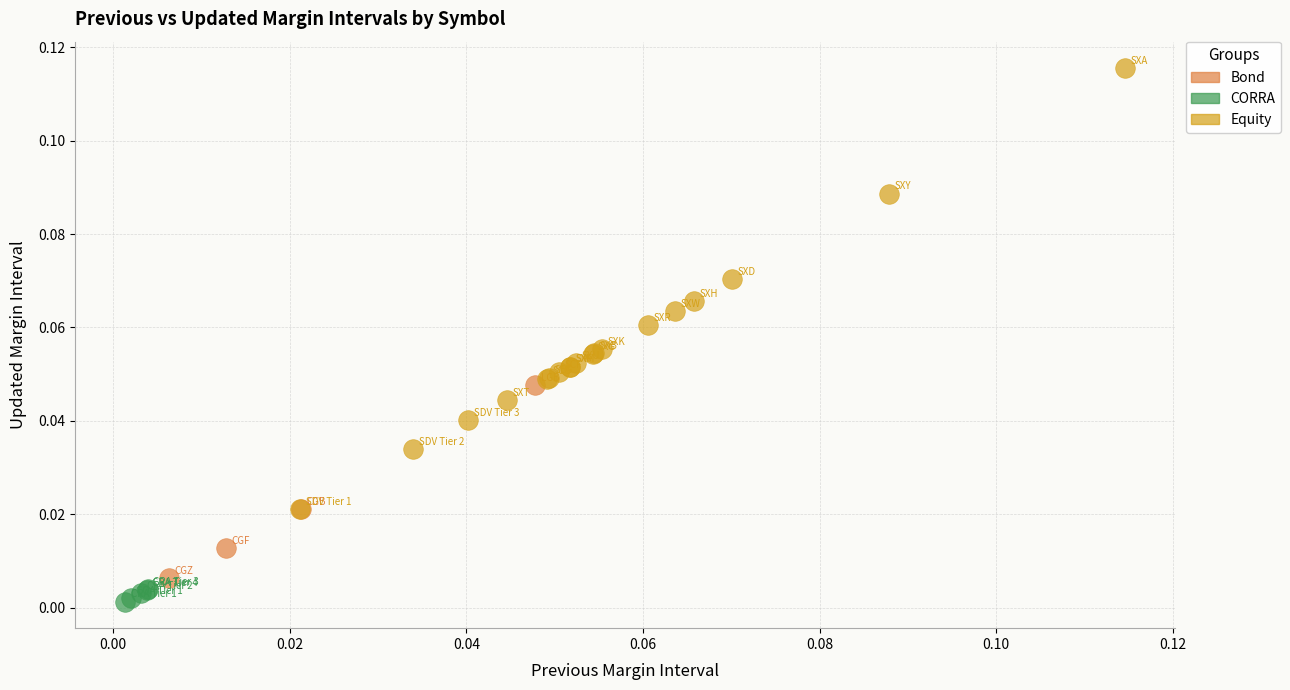

Which series reaches the minimum Y coordinate?

CORRA